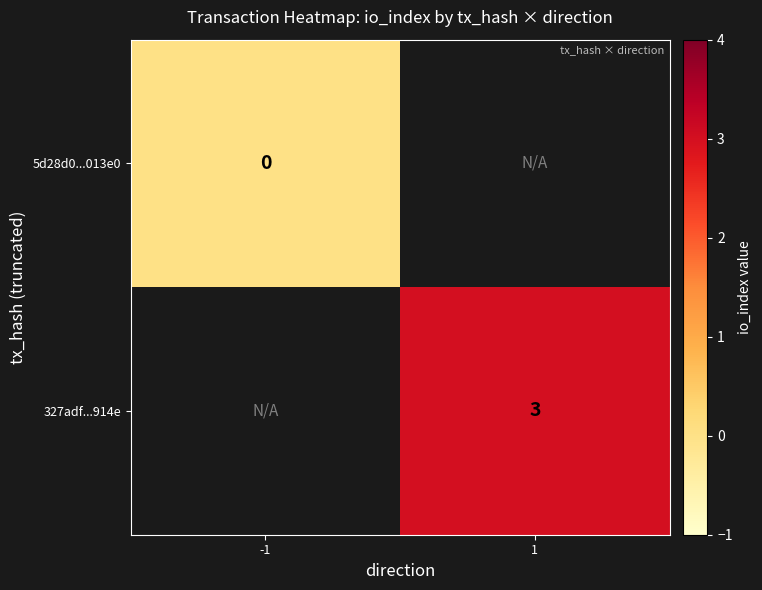

Is the value of 327adf...914e at 1 greater than the value of 5d28d0...013e0 at -1?

Yes